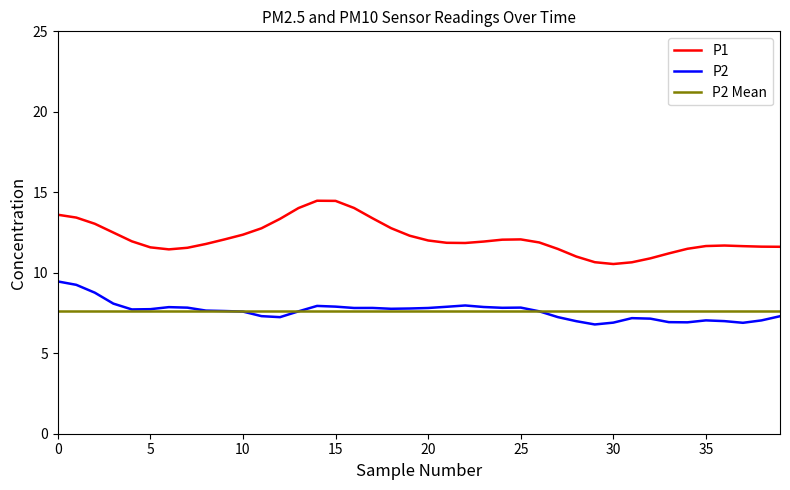

Rank the series by their maximum value, from lowest to highest.

P2 Mean, P2, P1